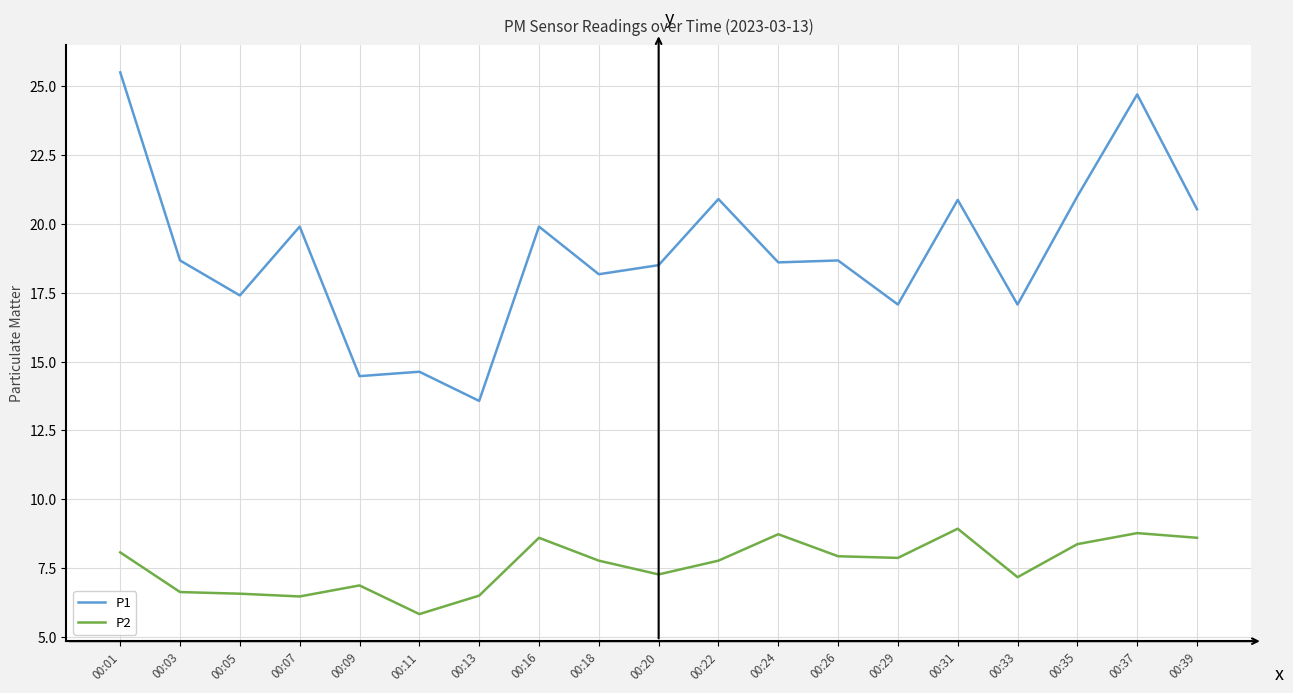

Count the number of categories in the chart.

19